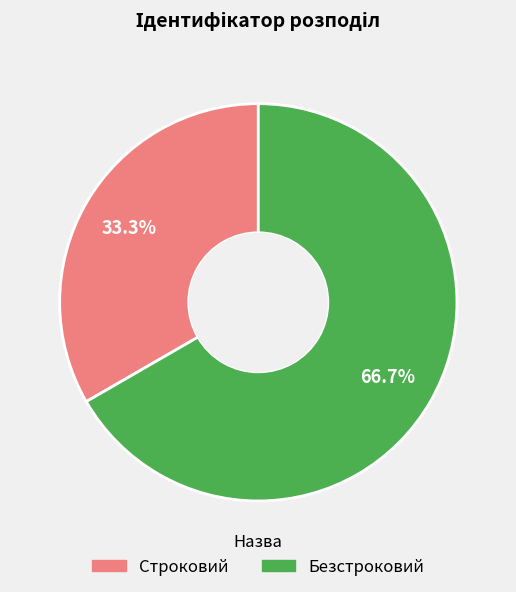

What percentage is the Строковий slice, to the nearest percent?

33%